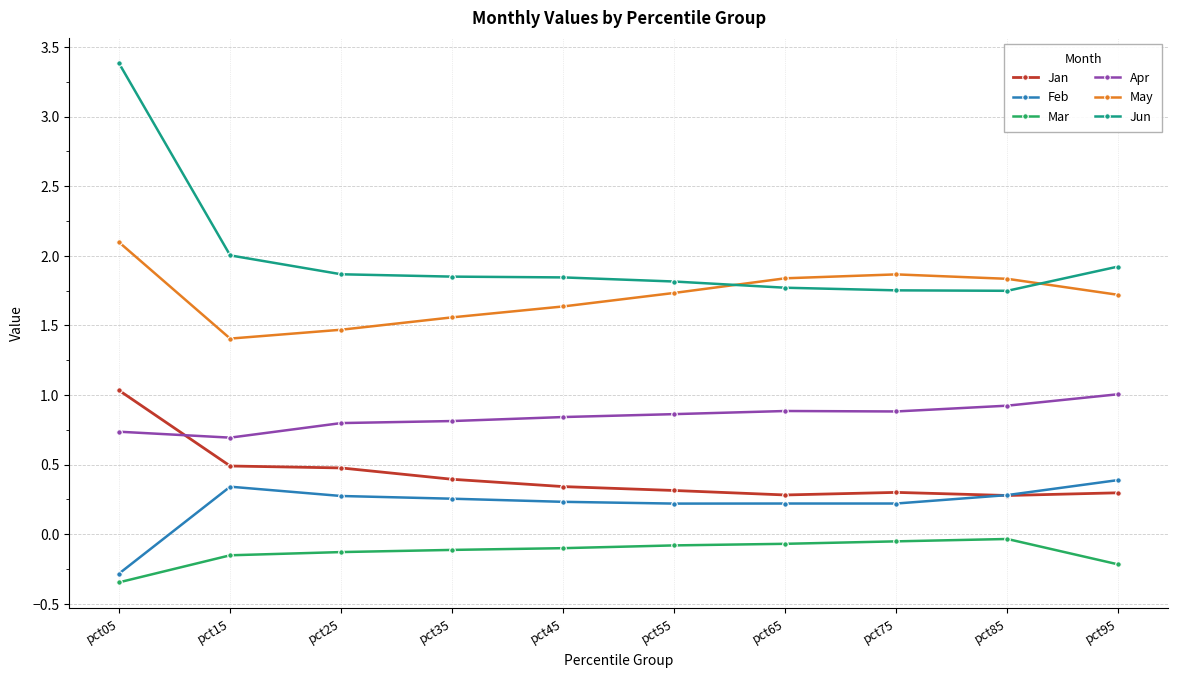

True or false: Jun and Mar cross at least once.

False